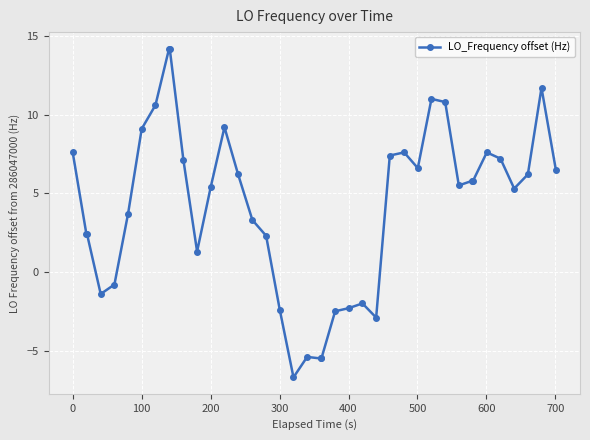

Reading left to right, list all the values displayed in this chart.

7.6	2.4	2.4	-1.4	-0.8	3.7	9.1	10.6	14.2	14.2	7.1	1.3	5.4	9.2	6.2	3.3	2.3	-2.4	-6.7	-5.4	-5.5	-5.5	-2.5	-2.3	-2.0	-2.9	7.4	7.6	6.6	11.0	10.8	5.5	5.8	5.8	7.6	7.2	5.3	6.2	11.7	6.5